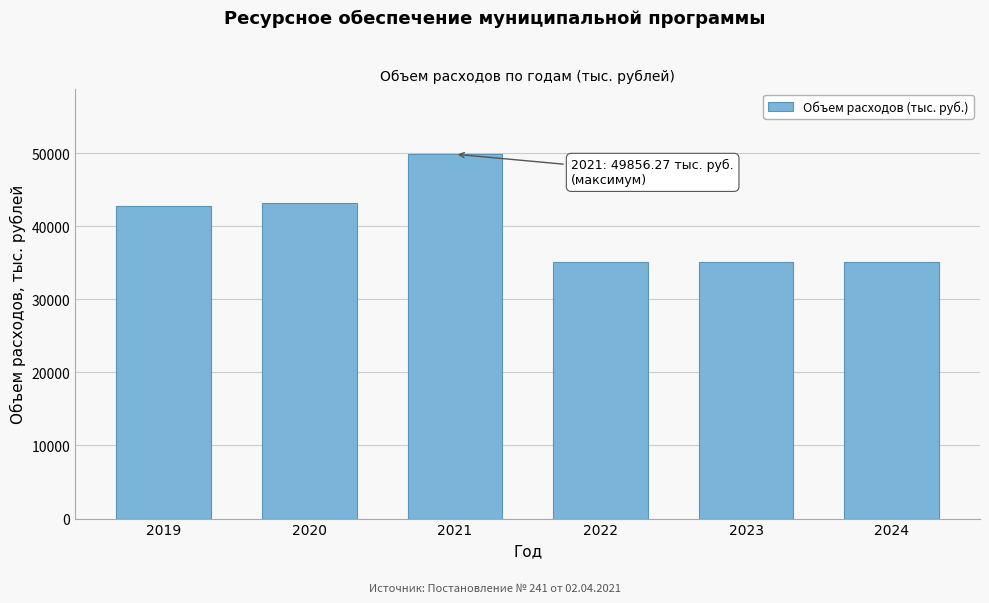

Reading right to left, what are all the values shown in this chart?

35139.9	35139.9	35139.9	49856.3	43235.3	42745.9